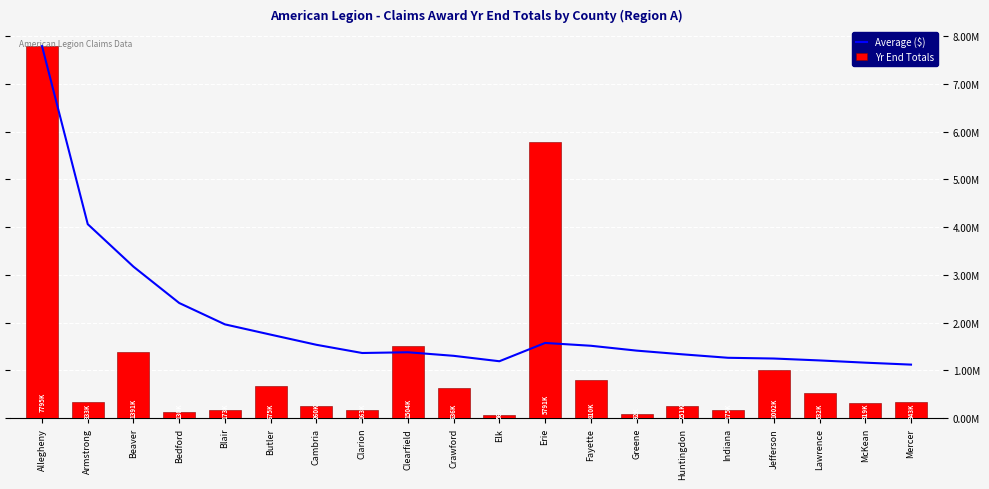

Count the number of categories in the chart.

20